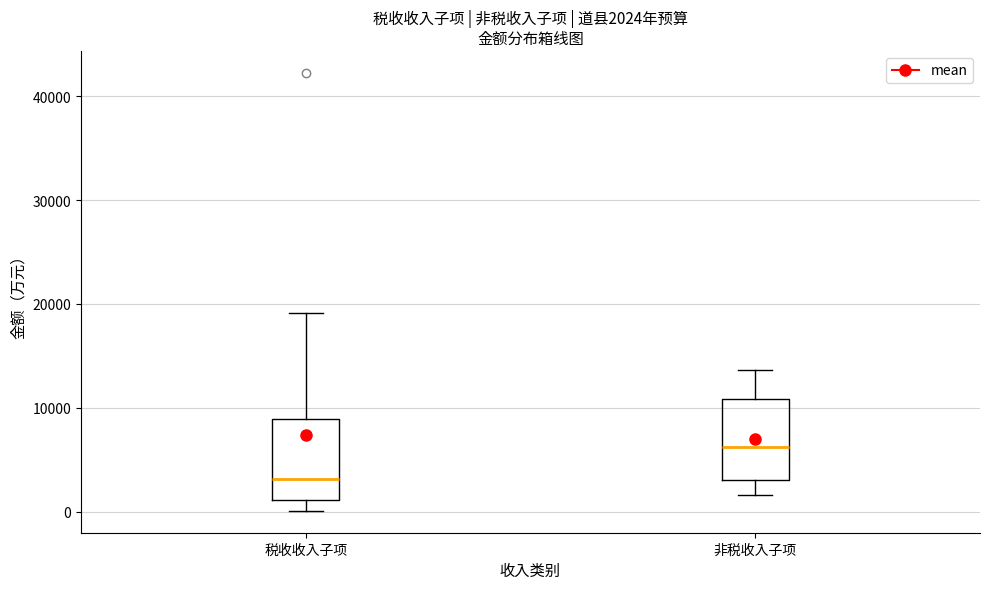

Which box's median line is the highest?

非税收入子项